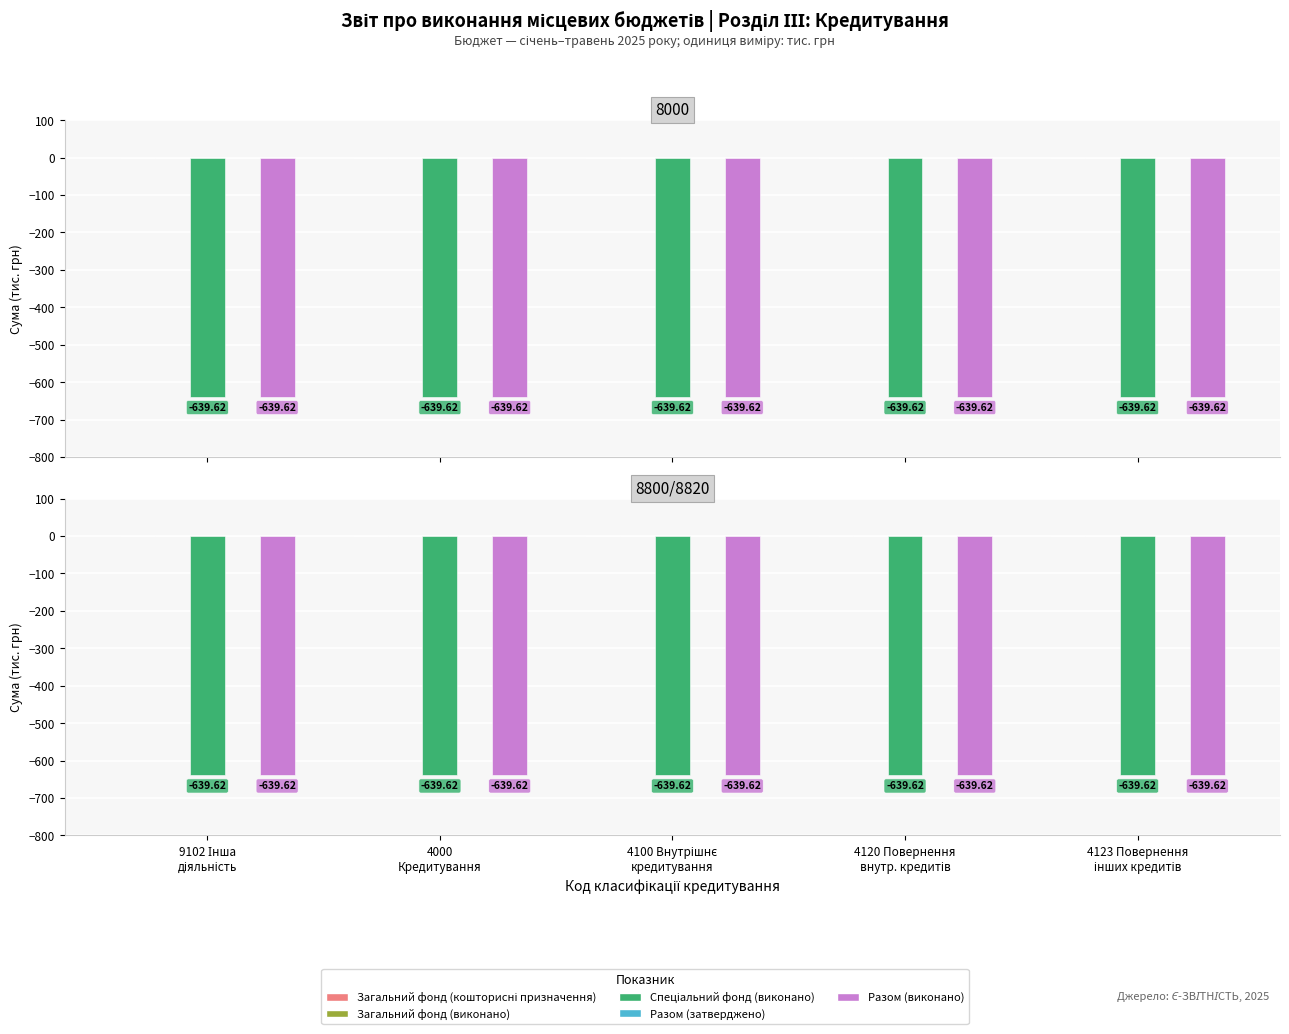

Between 4100 Внутрішнє
кредитування and 4123 Повернення
інших кредитів, which is larger?

4100 Внутрішнє
кредитування